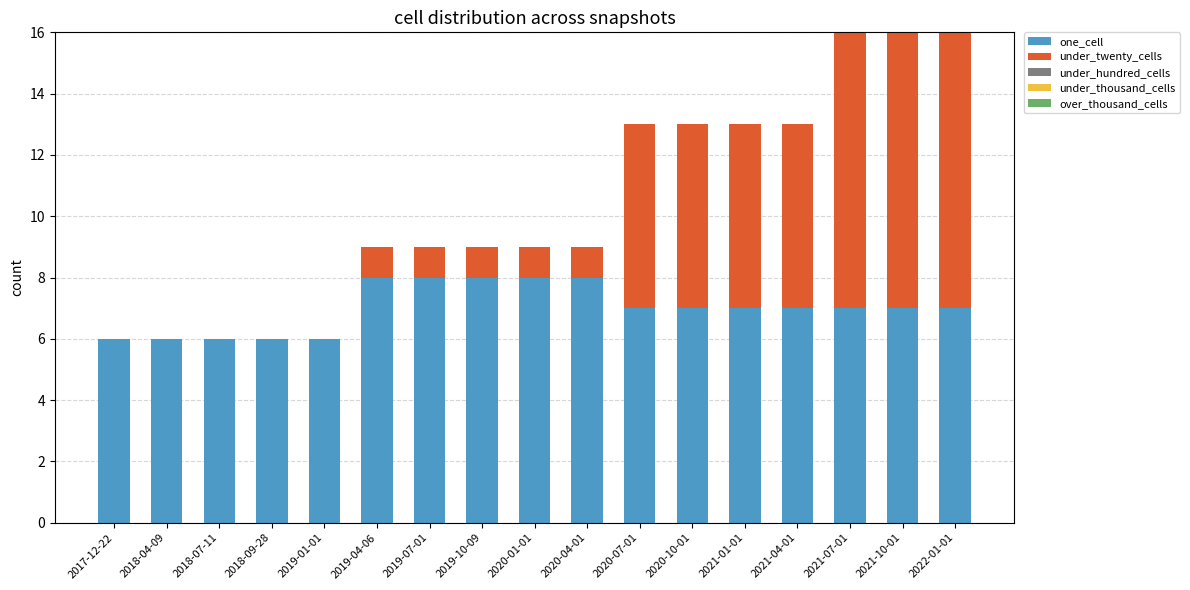

What is the sum of the one_cell values at 2021-01-01 and 2020-07-01?

14